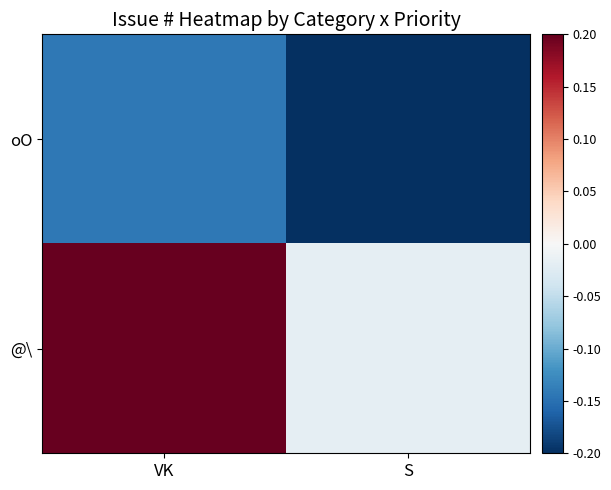

Rank the series at S from highest to lowest value.

@\, oO